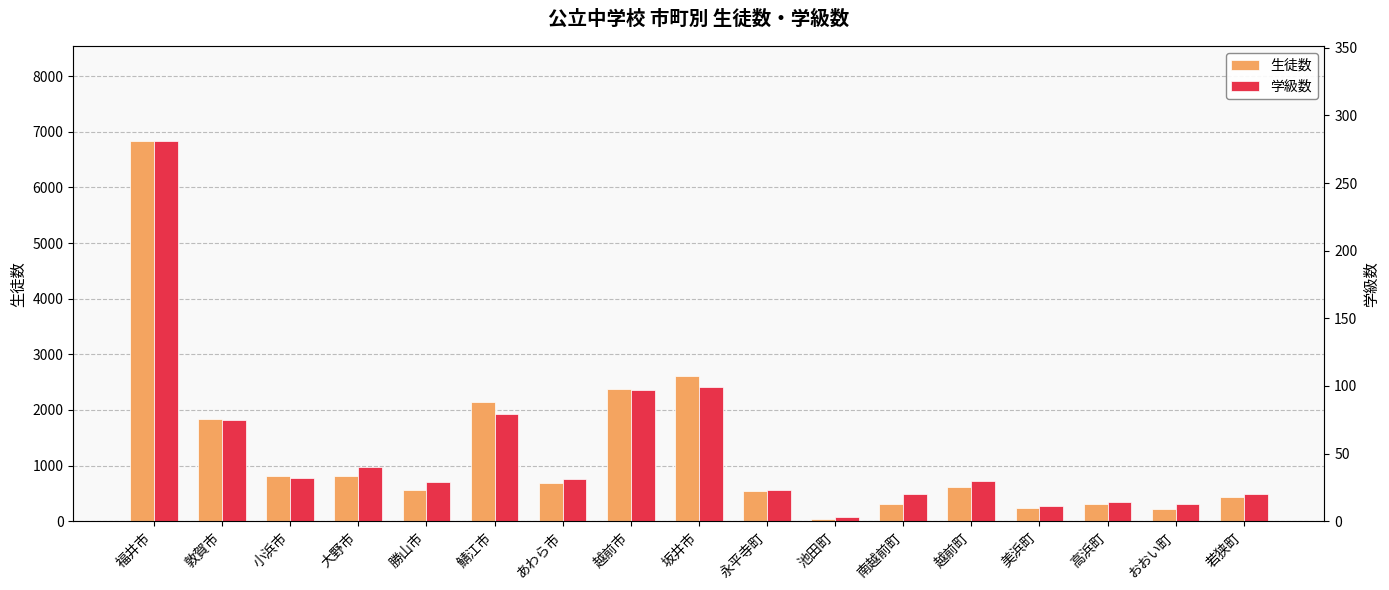

The value of 生徒数 at あわら市 is 243. True or false?

False